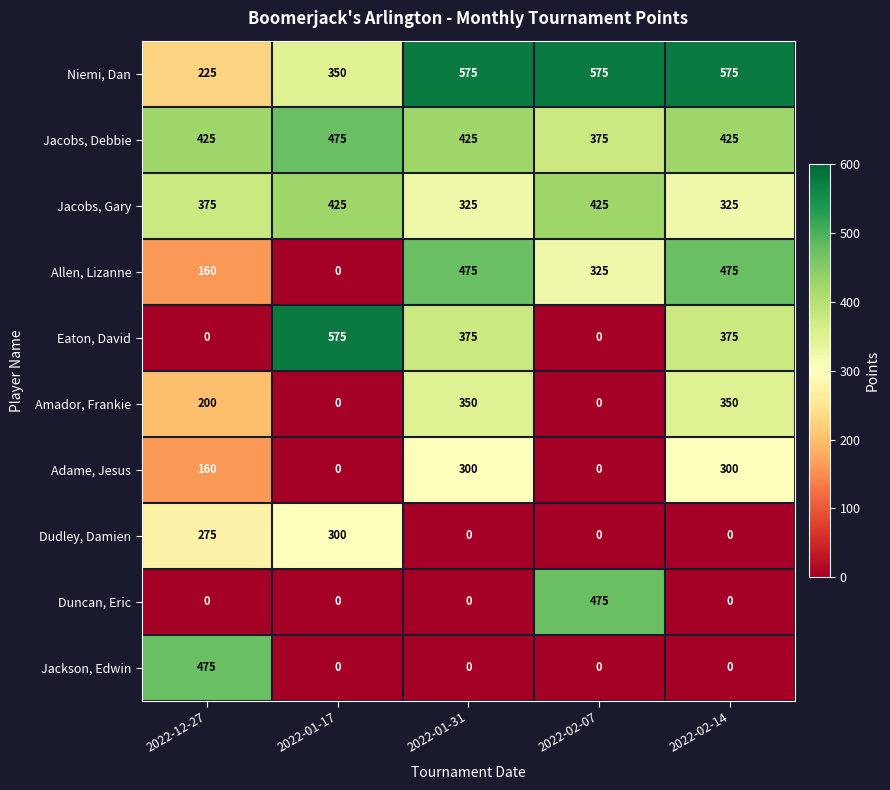

What is the maximum value shown in the chart?

575